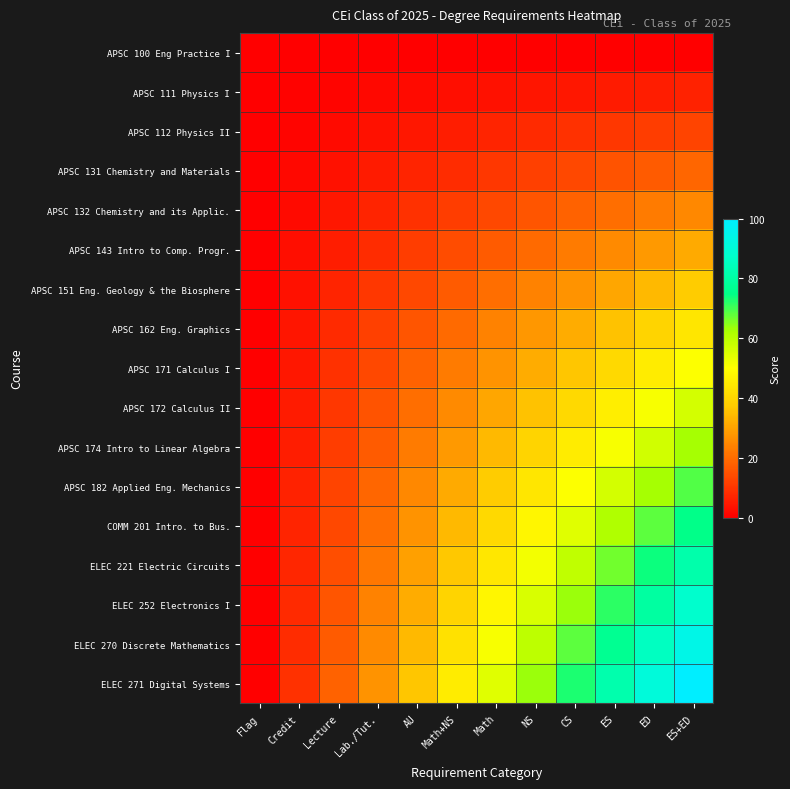

How many data points does each series have?

12